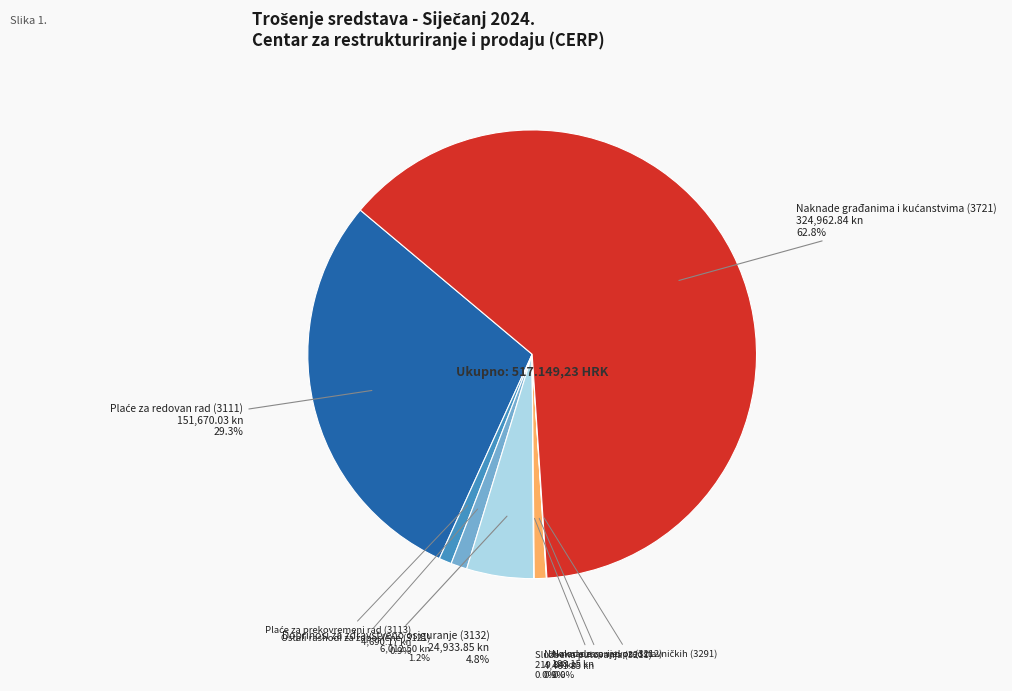

What portion of the pie excludes Doprinosi za zdravstveno osiguranje (3132)?

95.2%